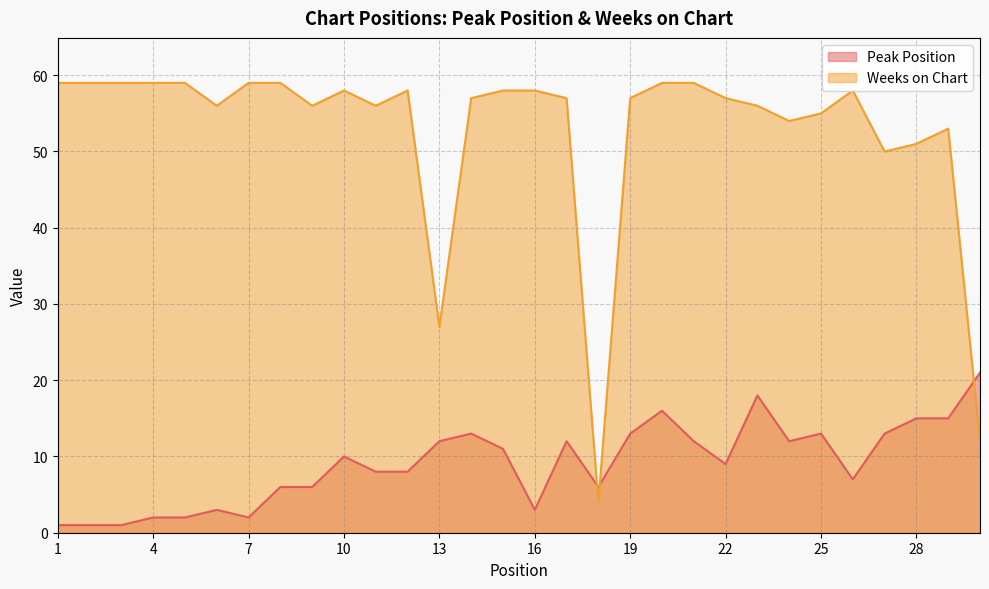

What is the difference between the Peak Position values at 9 and 7?

4